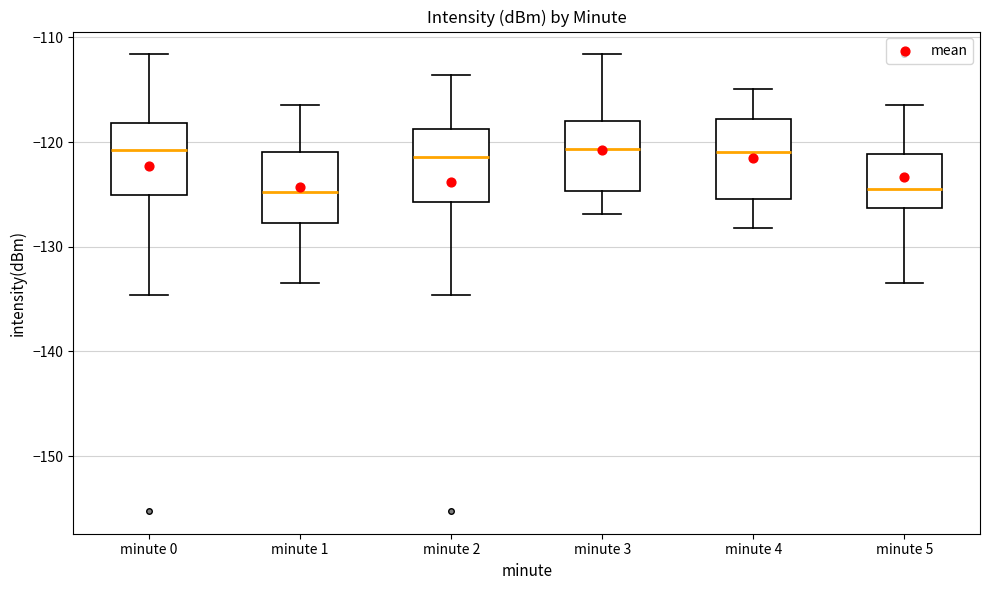

Reading left to right, transcribe this box plot: for each box, give where its median line is, the range the box spans, and where its two whiskers end, as read against the y-axis. The values are not printed on the chart, so give them approximately, as read against the axis.

minute 0: median -121, box -125 to -118, whiskers -135 to -112
minute 1: median -125, box -128 to -121, whiskers -134 to -116
minute 2: median -121, box -126 to -119, whiskers -135 to -114
minute 3: median -121, box -125 to -118, whiskers -127 to -112
minute 4: median -121, box -125 to -118, whiskers -128 to -115
minute 5: median -124, box -126 to -121, whiskers -134 to -116